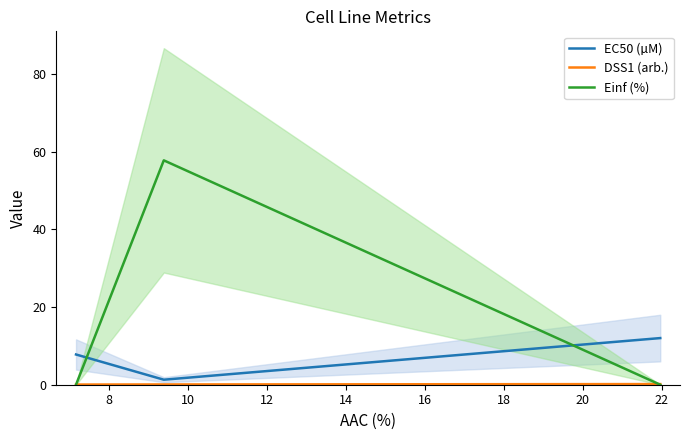

How many values in the EC50 (µM) series exceed 7?

2